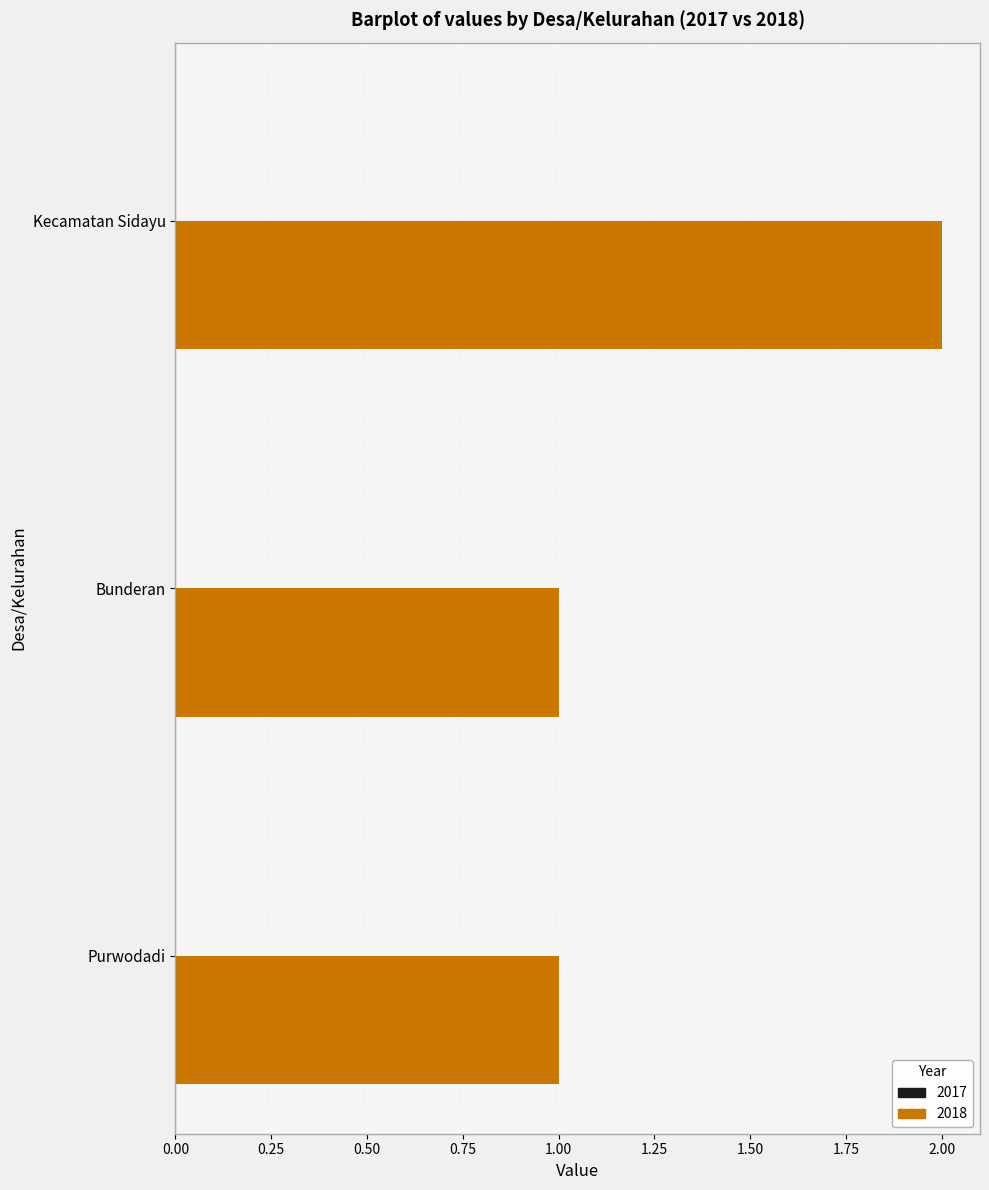

Approximately how many times larger is the value at Kecamatan Sidayu compared to Bunderan?

2.0